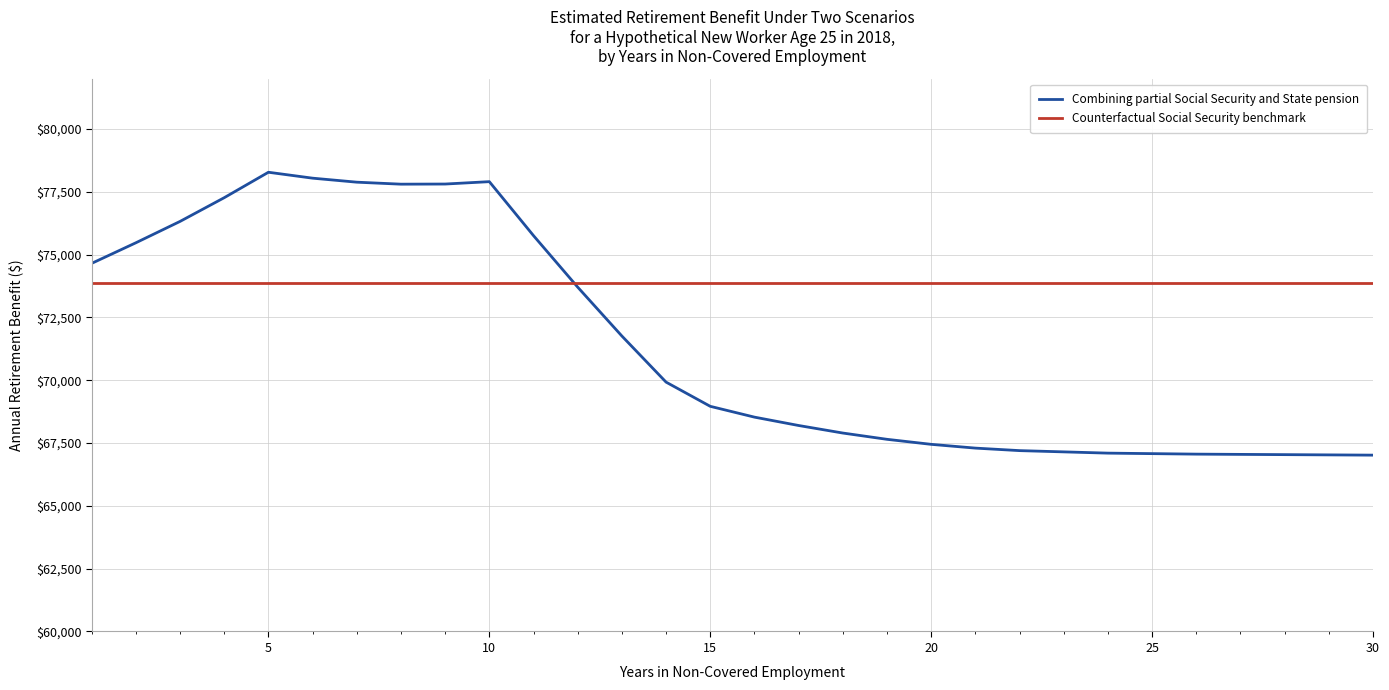

What is the lowest value of the Combining partial Social Security and State pension series?

67020.0